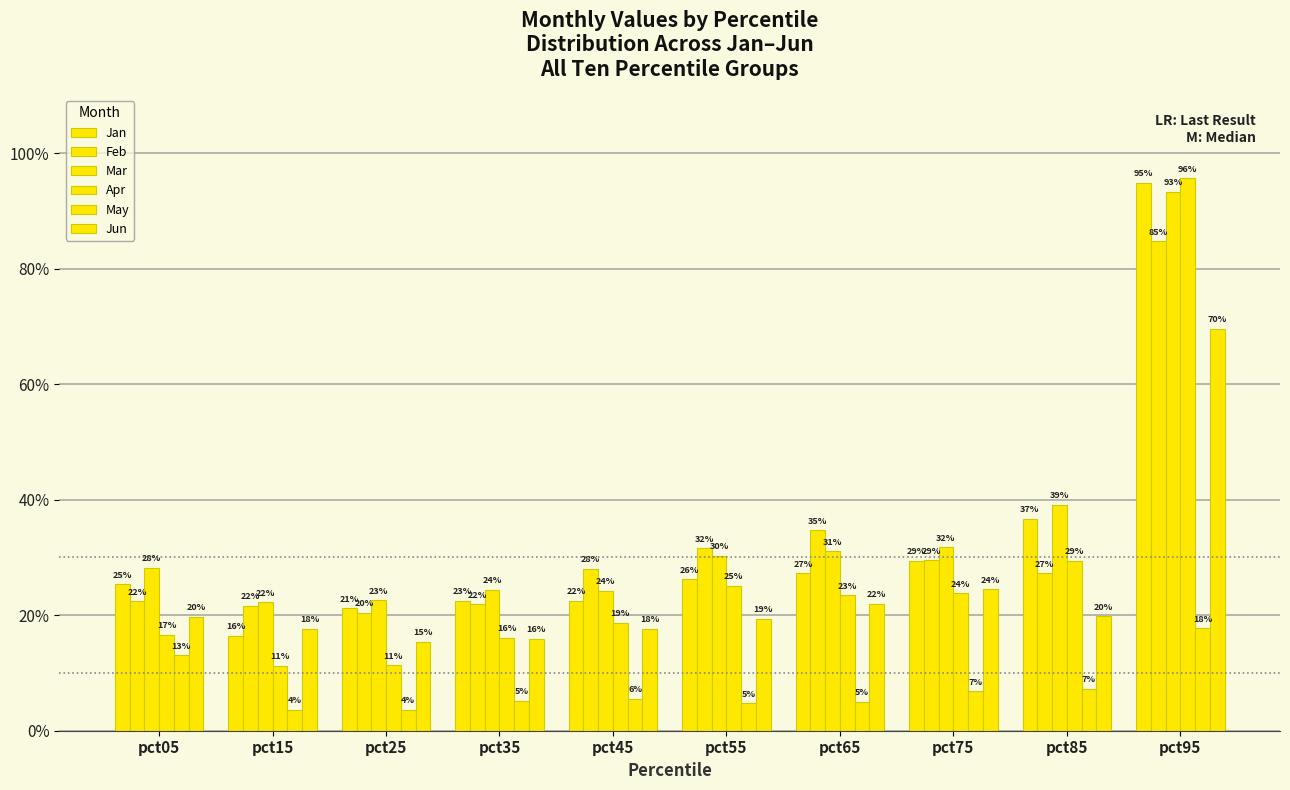

Does the chart contain stacked bars?

No